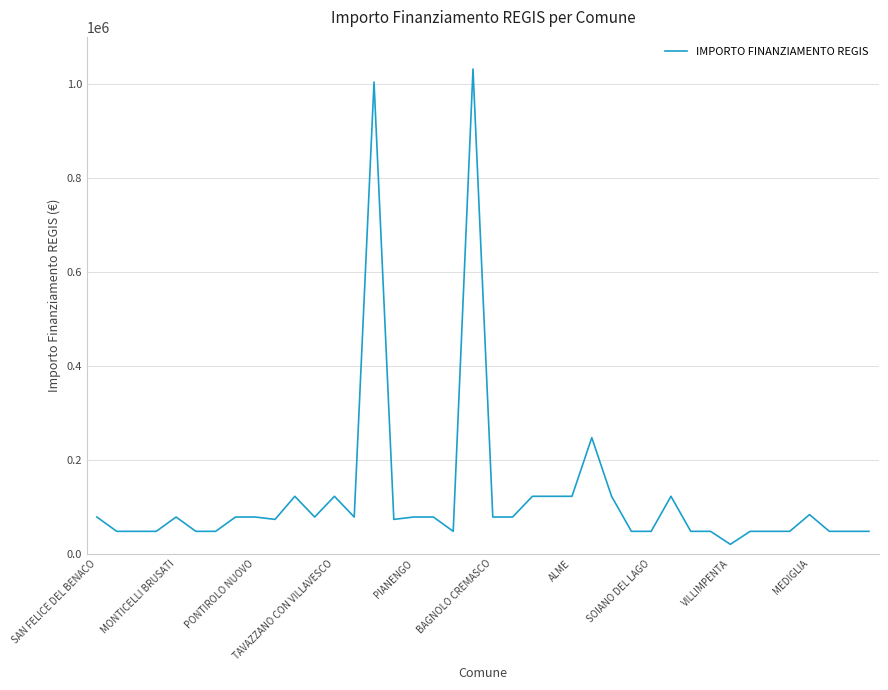

What is the maximum value shown in the chart?

1031574